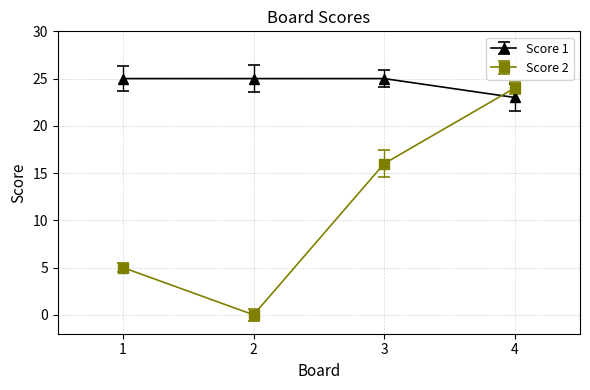

What is the difference between the second highest and second lowest values in the Score 2 series?

11